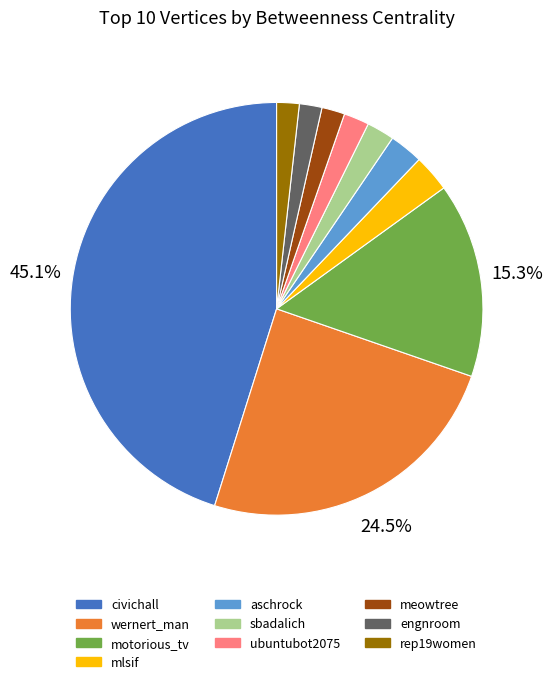

How many slices are in this pie chart?

10